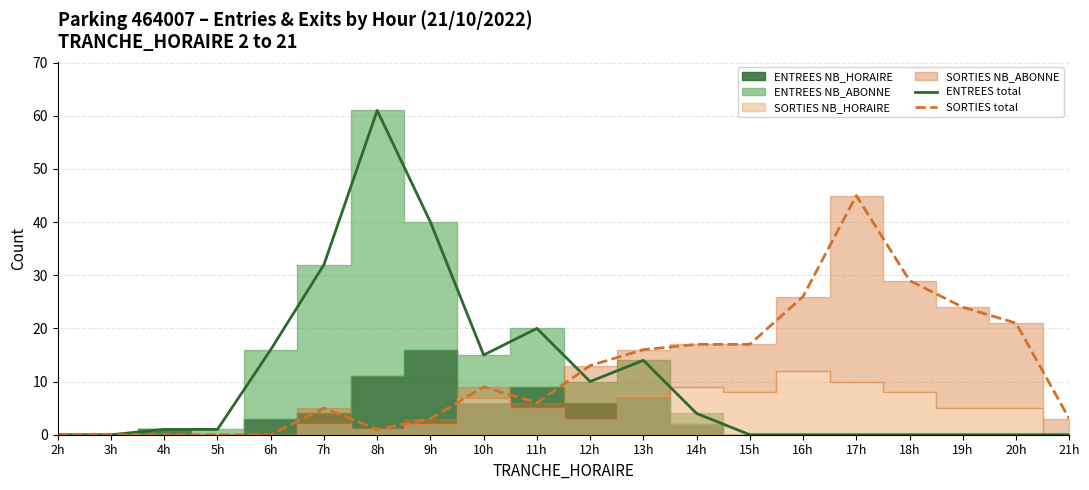

Is it true that ENTREES total equals 34 at 11h?

False